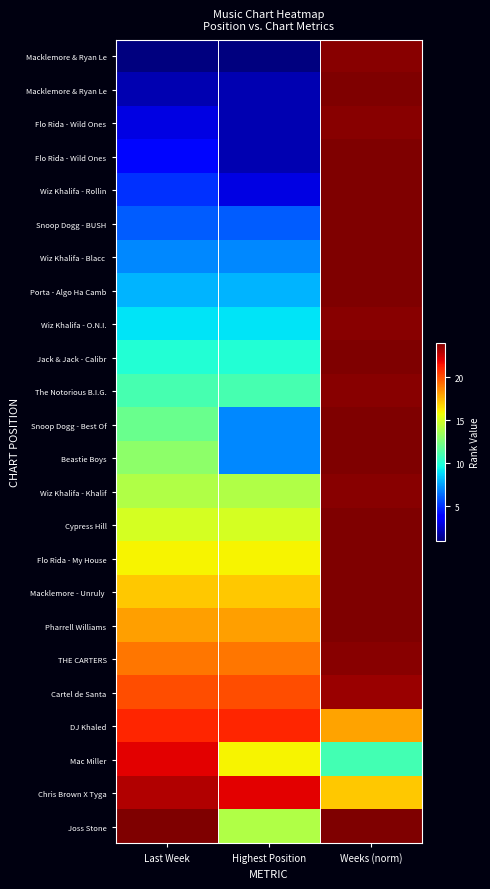

What is the total value across all series at Highest Position?

267.0